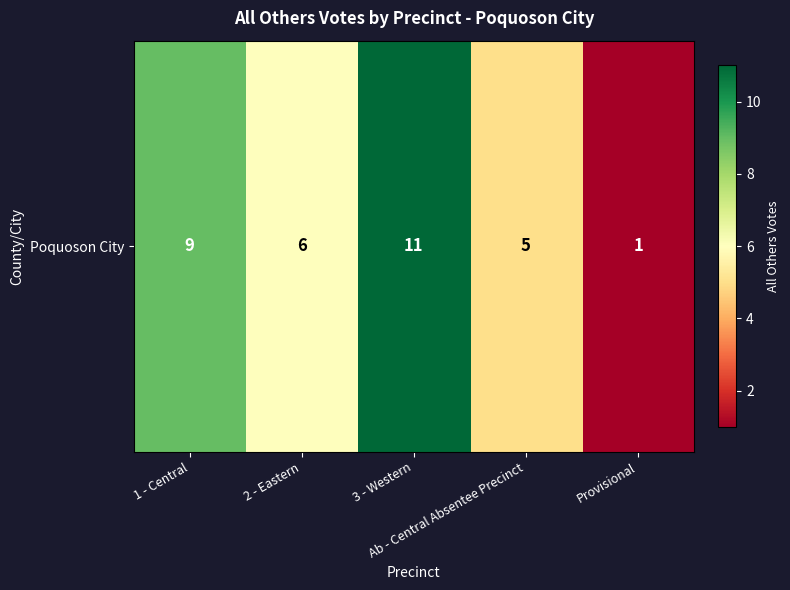

List the labels in order of value, largest first.

3 - Western, 1 - Central, 2 - Eastern, Ab - Central Absentee Precinct, Provisional